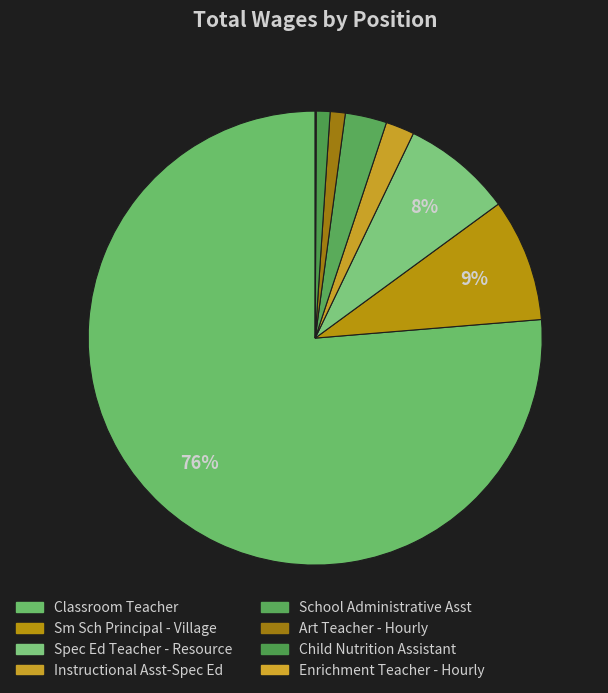

To the nearest percent, what is the difference between the Classroom Teacher and Instructional Asst-Spec Ed slice percentages?

74%